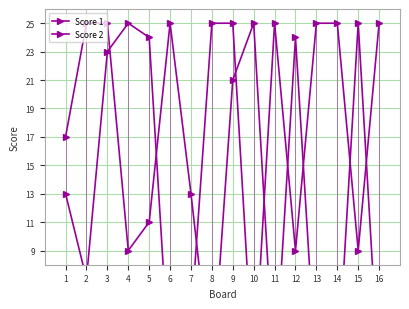

What are all the series names shown in the legend?

Score 1, Score 2